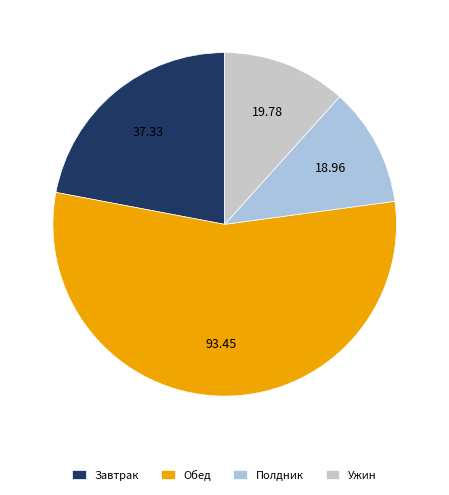

Combined, do Обед and Ужин account for over 50%?

Yes